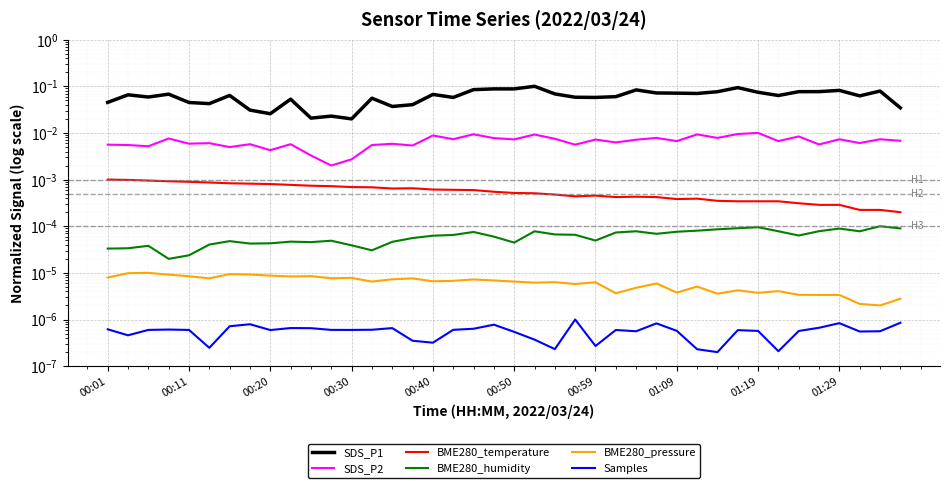

Reading left to right, transcribe all the data shown in this chart.

SDS_P1: 0.0	0.1	0.1	0.1	0.0	0.0	0.1	0.0	0.0	0.1	0.0	0.0	0.0	0.1	0.0	0.0	0.1	0.1	0.1	0.1	0.1	0.1	0.1	0.1	0.1	0.1	0.1	0.1	0.1	0.1	0.1	0.1	0.1	0.1	0.1	0.1	0.1	0.1	0.1	0.0
SDS_P2: 0.0	0.0	0.0	0.0	0.0	0.0	0.0	0.0	0.0	0.0	0.0	0.0	0.0	0.0	0.0	0.0	0.0	0.0	0.0	0.0	0.0	0.0	0.0	0.0	0.0	0.0	0.0	0.0	0.0	0.0	0.0	0.0	0.0	0.0	0.0	0.0	0.0	0.0	0.0	0.0
BME280_temperature: 0.0	0.0	0.0	0.0	0.0	0.0	0.0	0.0	0.0	0.0	0.0	0.0	0.0	0.0	0.0	0.0	0.0	0.0	0.0	0.0	0.0	0.0	0.0	0.0	0.0	0.0	0.0	0.0	0.0	0.0	0.0	0.0	0.0	0.0	0.0	0.0	0.0	0.0	0.0	0.0
BME280_humidity: 0.0	0.0	0.0	0.0	0.0	0.0	0.0	0.0	0.0	0.0	0.0	0.0	0.0	0.0	0.0	0.0	0.0	0.0	0.0	0.0	0.0	0.0	0.0	0.0	0.0	0.0	0.0	0.0	0.0	0.0	0.0	0.0	0.0	0.0	0.0	0.0	0.0	0.0	0.0	0.0
BME280_pressure: 0.0	0.0	0.0	0.0	0.0	0.0	0.0	0.0	0.0	0.0	0.0	0.0	0.0	0.0	0.0	0.0	0.0	0.0	0.0	0.0	0.0	0.0	0.0	0.0	0.0	0.0	0.0	0.0	0.0	0.0	0.0	0.0	0.0	0.0	0.0	0.0	0.0	0.0	0.0	0.0
Samples: 0.0	0.0	0.0	0.0	0.0	0.0	0.0	0.0	0.0	0.0	0.0	0.0	0.0	0.0	0.0	0.0	0.0	0.0	0.0	0.0	0.0	0.0	0.0	0.0	0.0	0.0	0.0	0.0	0.0	0.0	0.0	0.0	0.0	0.0	0.0	0.0	0.0	0.0	0.0	0.0